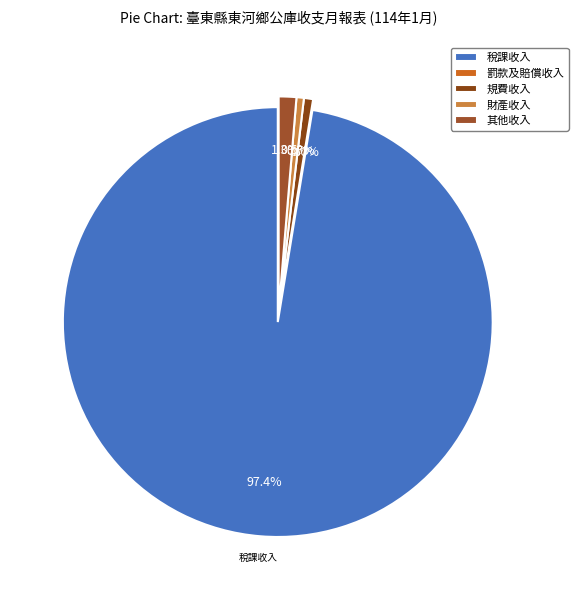

Is it true that 規費收入 is 13% of the pie?

False